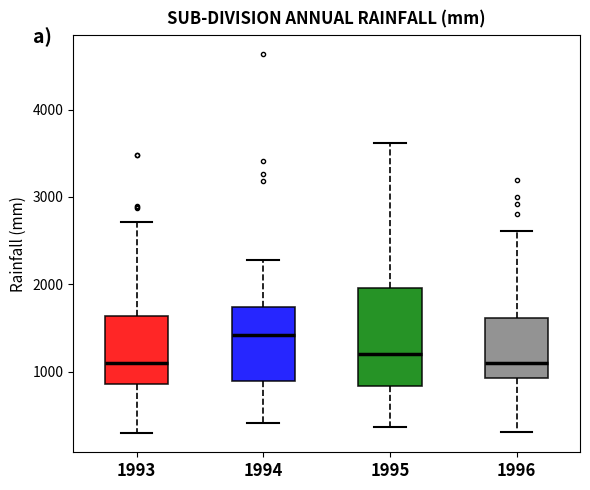

Reading left to right, transcribe this box plot: for each box, give where its median line is, the range the box spans, and where its two whiskers end, as read against the y-axis. The values are not printed on the chart, so give them approximately, as read against the axis.

1993: median 1100, box 900 to 1600, whiskers 300 to 2700
1994: median 1400, box 900 to 1700, whiskers 400 to 2300
1995: median 1200, box 800 to 2000, whiskers 400 to 3600
1996: median 1100, box 900 to 1600, whiskers 300 to 2600